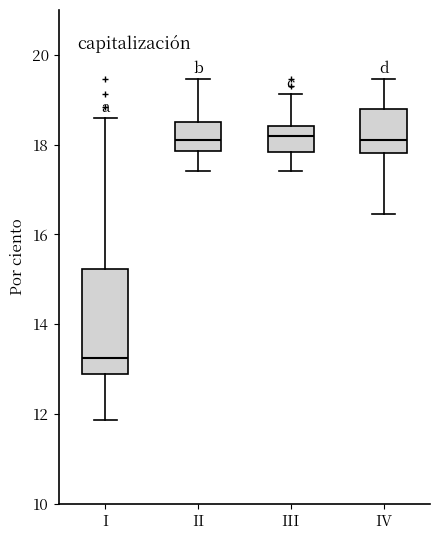

Reading left to right, read every box against the y-axis: the position of its median line, the range the box covers, and the ends of its whiskers. The values are not printed on the chart, so give them approximately, as read against the axis.

I: median 13.2, box 13.0 to 15.2, whiskers 11.8 to 18.6
II: median 18.0, box 17.8 to 18.6, whiskers 17.4 to 19.4
III: median 18.2, box 17.8 to 18.4, whiskers 17.4 to 19.2
IV: median 18.0, box 17.8 to 18.8, whiskers 16.4 to 19.4